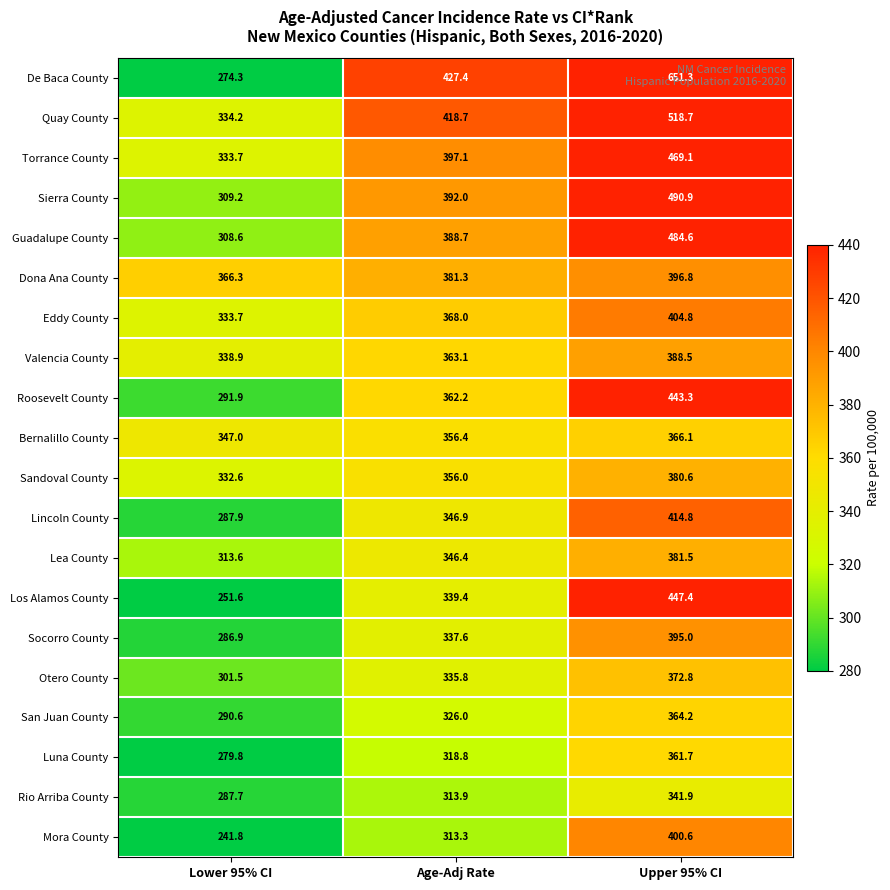

What is the difference between the highest and lowest values at Upper 95% CI?

309.4